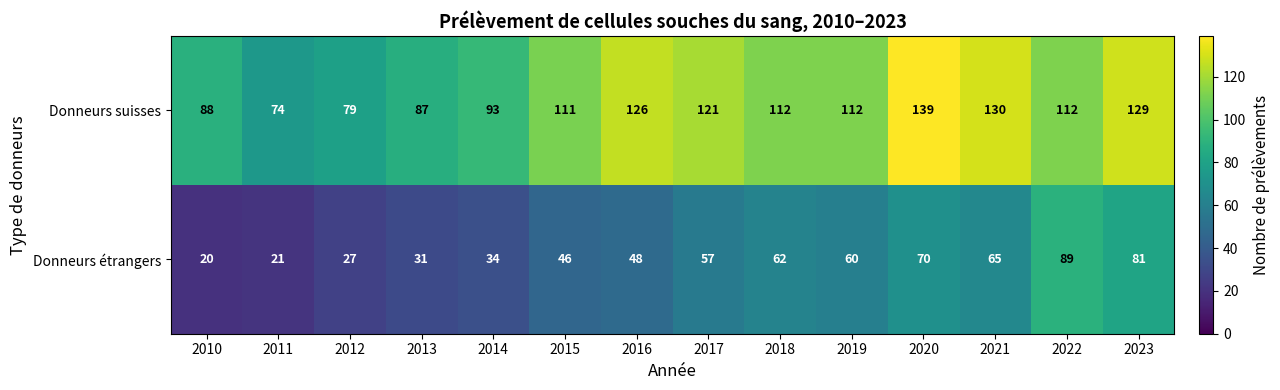

At which label is Donneurs suisses closest to 106?

2015